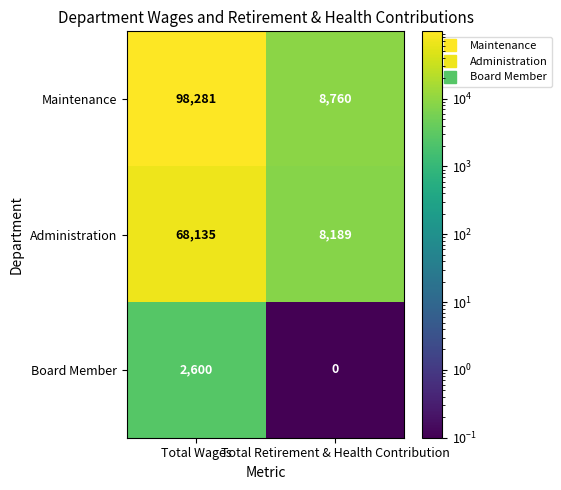

Which category has the highest value across all series?

Total Wages